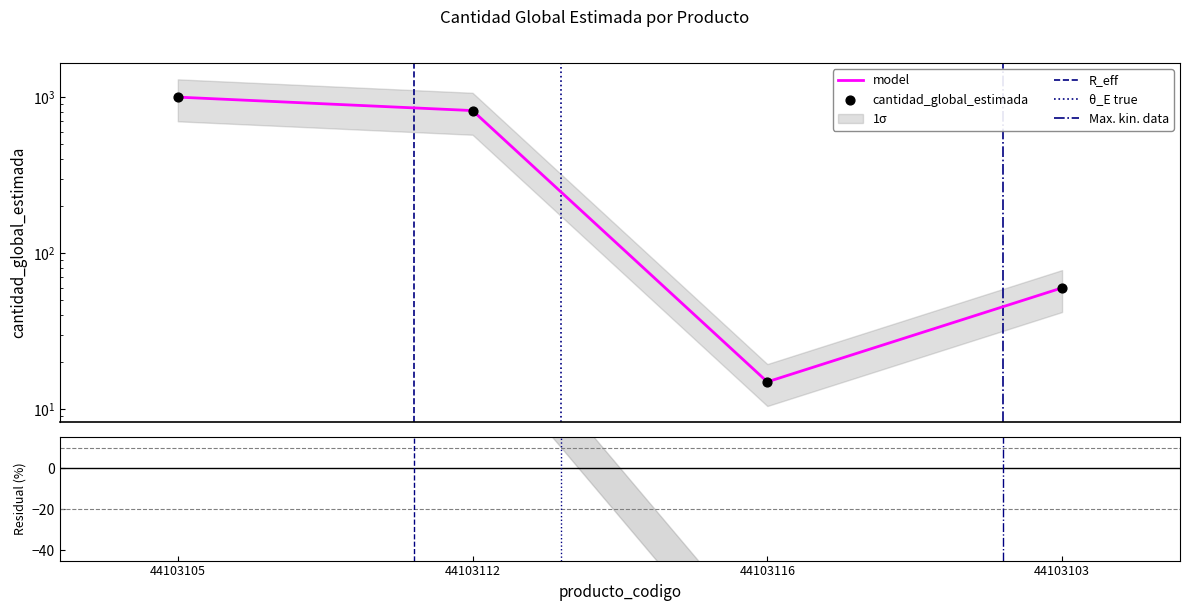

Between 44103103 and 44103116, which is larger?

44103103